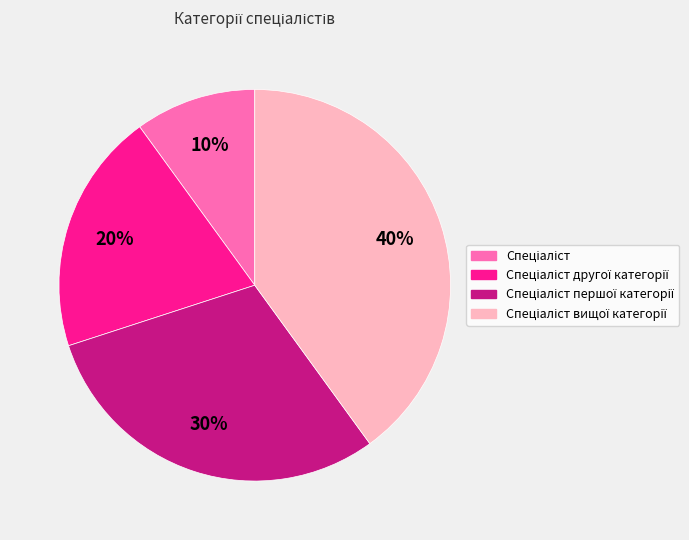

To the nearest percent, what is the difference between the largest and smallest slice percentages?

30%